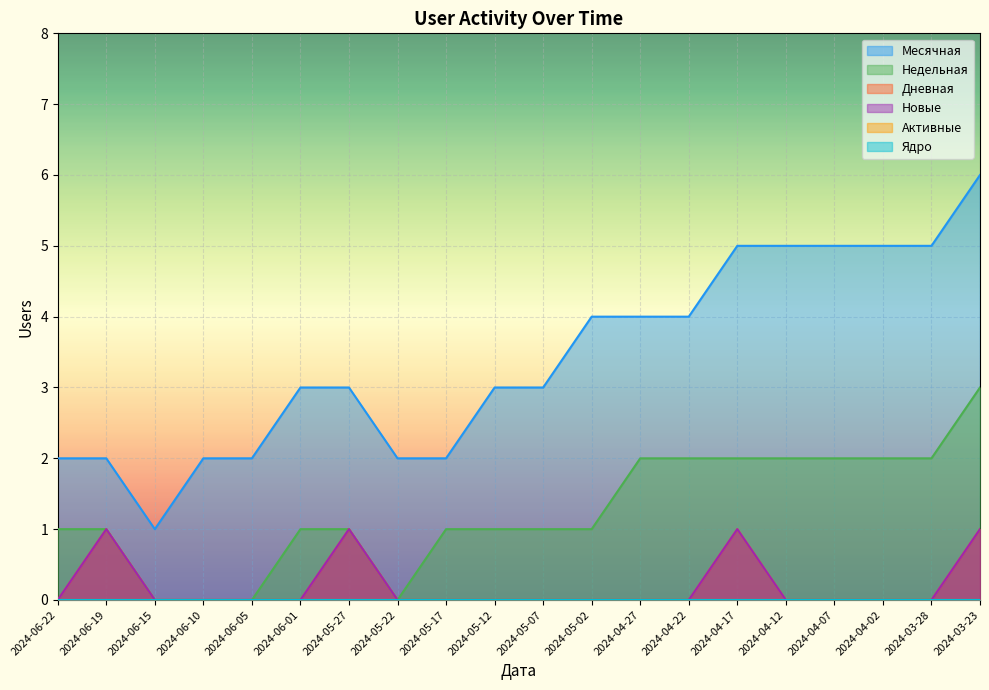

The Дневная series shows 1 at 2024-04-17. True or false?

True